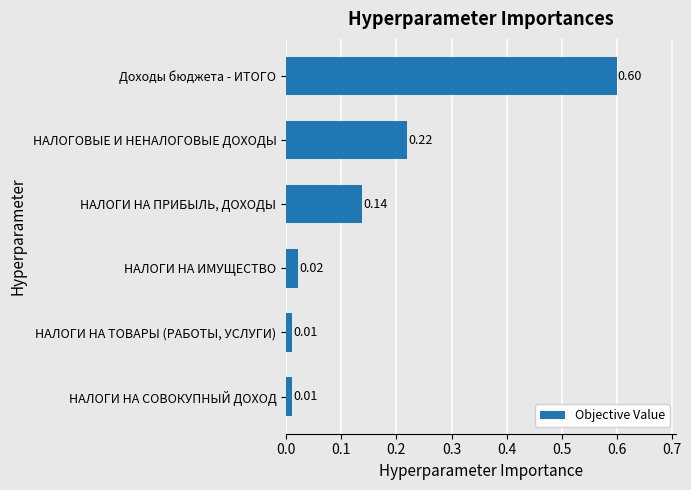

What is the sum of all values?

1.0